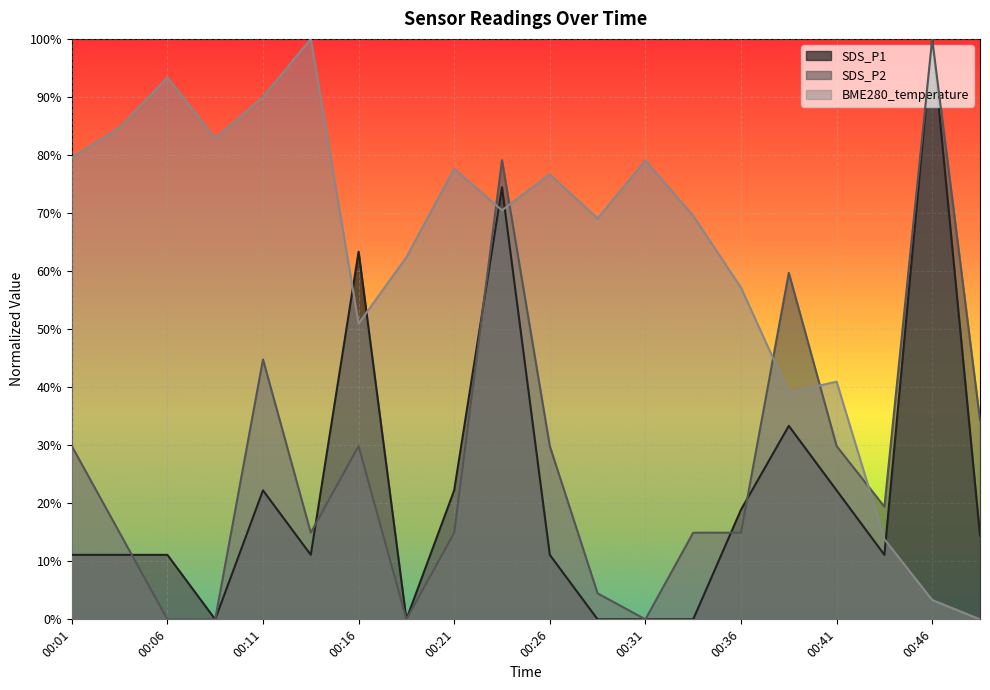

Reading left to right, extract all data points from this chart.

SDS_P1: 00:01=0.1	00:03=0.1	00:06=0.1	00:08=0.0	00:11=0.2	00:13=0.1	00:16=0.6	00:18=0.0	00:21=0.2	00:23=0.7	00:26=0.1	00:28=0.0	00:31=0.0	00:33=0.0	00:36=0.2	00:38=0.3	00:41=0.2	00:43=0.1	00:46=1.0	00:48=0.1
SDS_P2: 00:01=0.3	00:03=0.1	00:06=0.0	00:08=0.0	00:11=0.4	00:13=0.1	00:16=0.3	00:18=0.0	00:21=0.1	00:23=0.8	00:26=0.3	00:28=0.0	00:31=0.0	00:33=0.1	00:36=0.1	00:38=0.6	00:41=0.3	00:43=0.2	00:46=1.0	00:48=0.3
BME280_temperature: 00:01=0.8	00:03=0.8	00:06=0.9	00:08=0.8	00:11=0.9	00:13=1.0	00:16=0.5	00:18=0.6	00:21=0.8	00:23=0.7	00:26=0.8	00:28=0.7	00:31=0.8	00:33=0.7	00:36=0.6	00:38=0.4	00:41=0.4	00:43=0.1	00:46=0.0	00:48=0.0